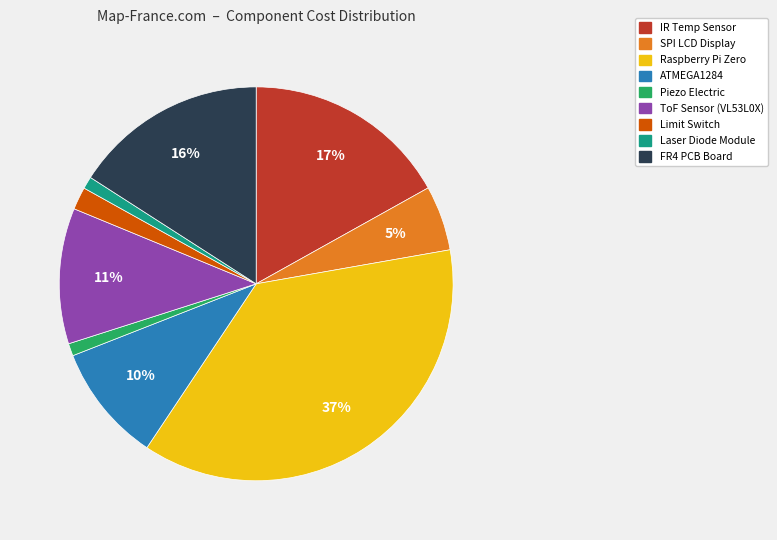

How many segments does this pie chart have?

9